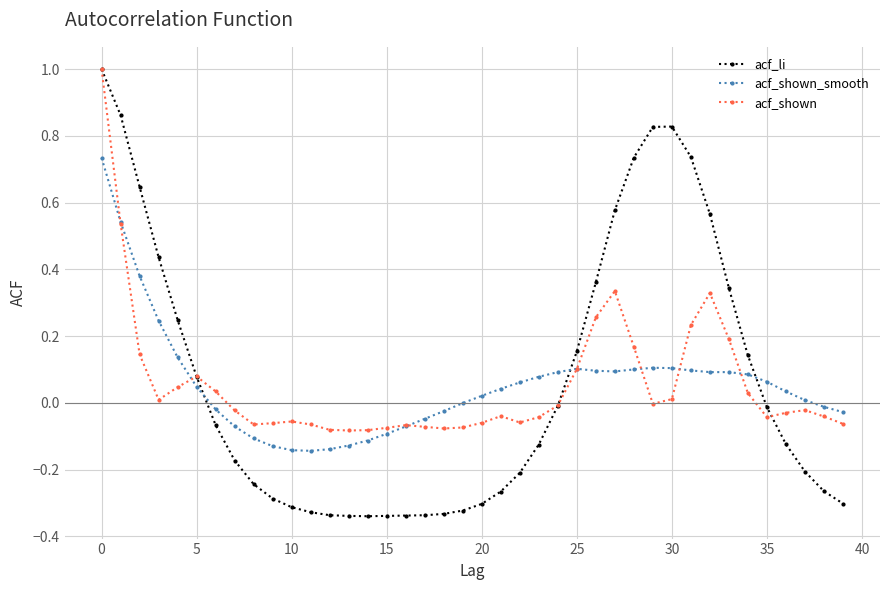

What is the maximum value for acf_shown?

1.0